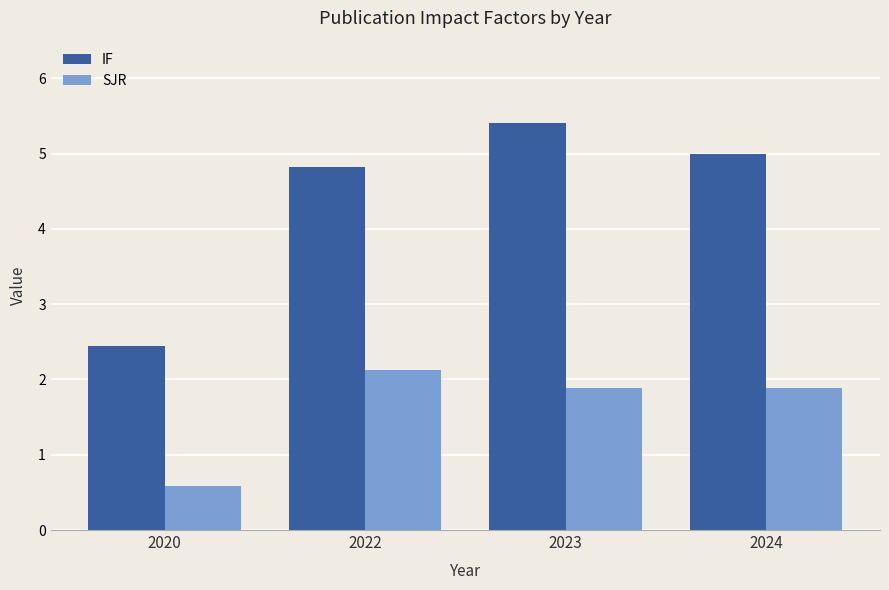

List the series in order of their overall mean, highest first.

IF, SJR